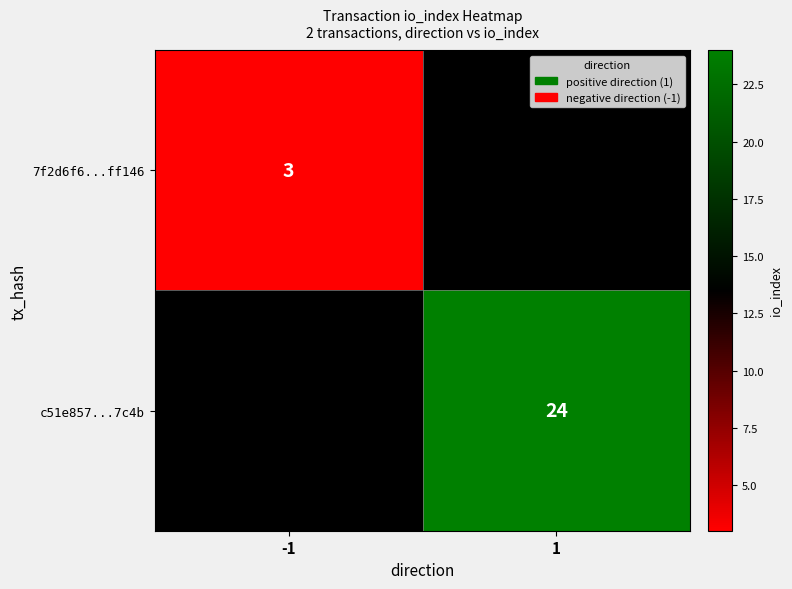

True or false: 7f2d6f6...ff146 has a value of 3 at -1.

True